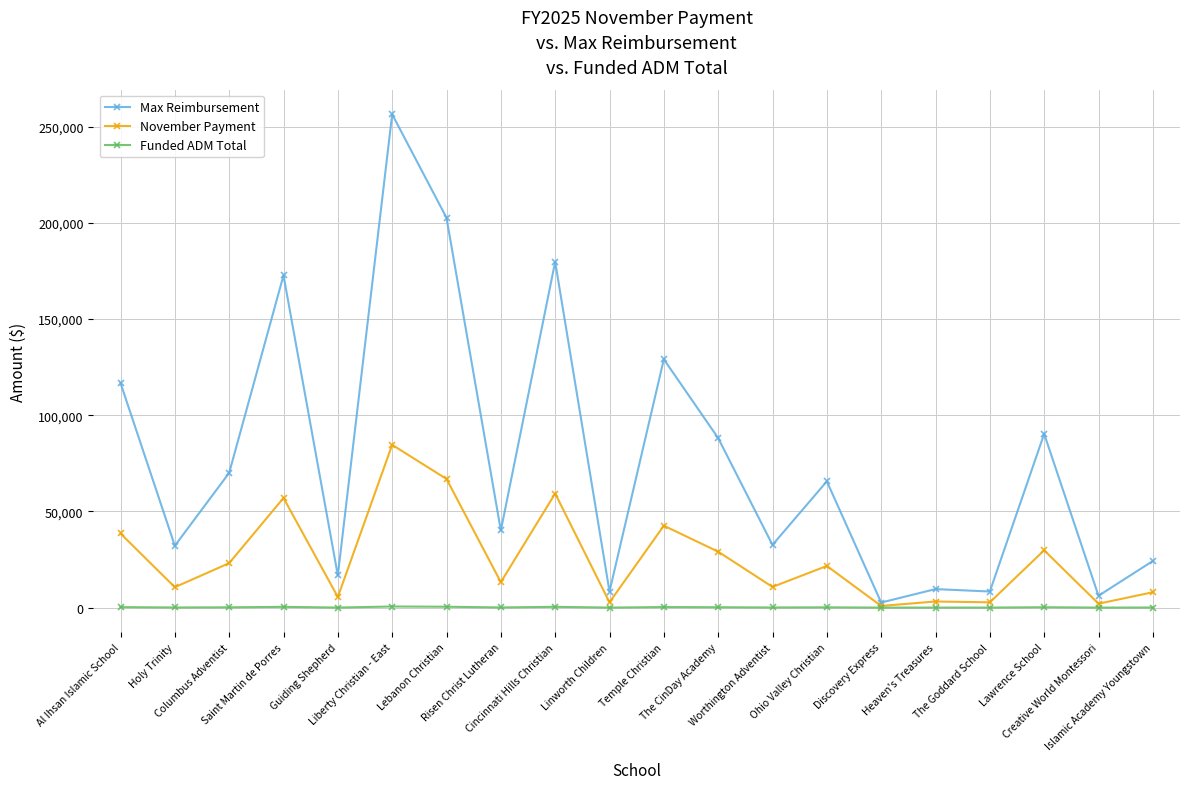

List the series in order of their overall mean, highest first.

Max Reimbursement, November Payment, Funded ADM Total